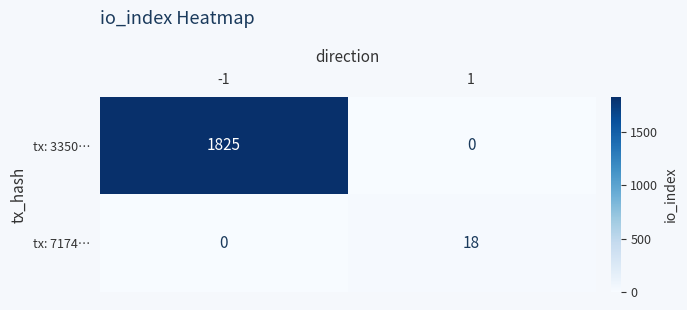

Rank the series at 1 from highest to lowest value.

tx: 7174…, tx: 3350…